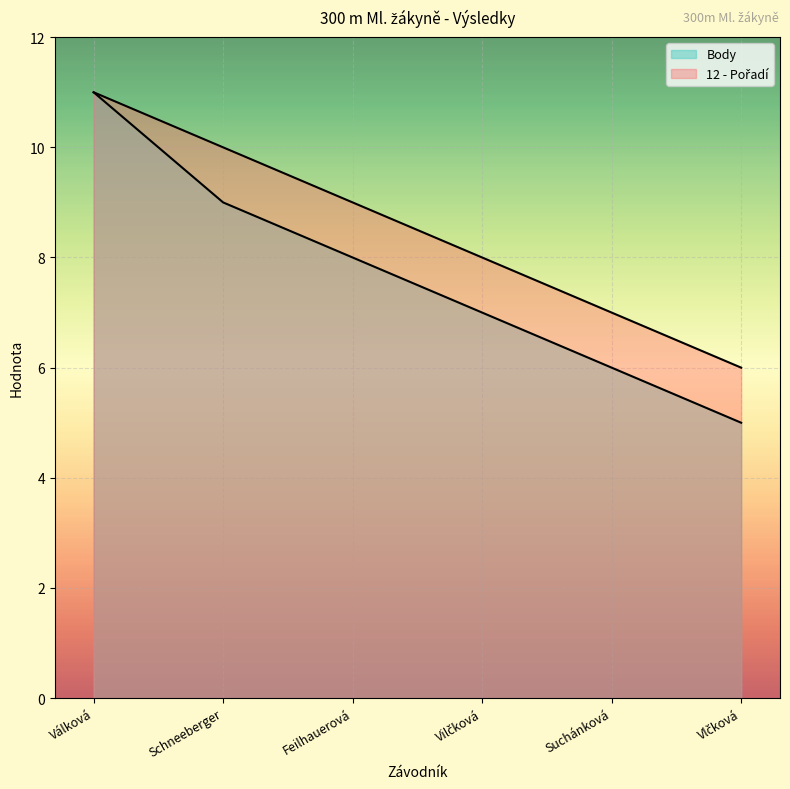

How many lines are shown in the chart?

2